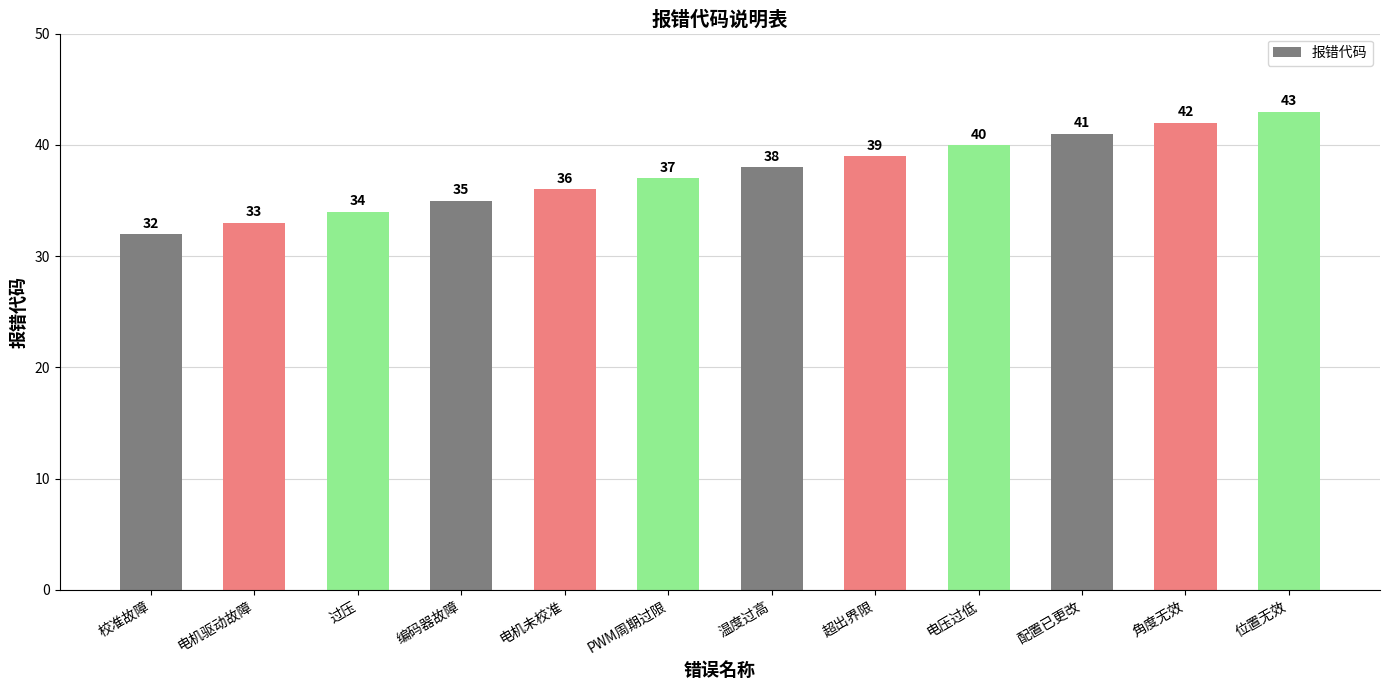

What is the smallest value displayed?

32